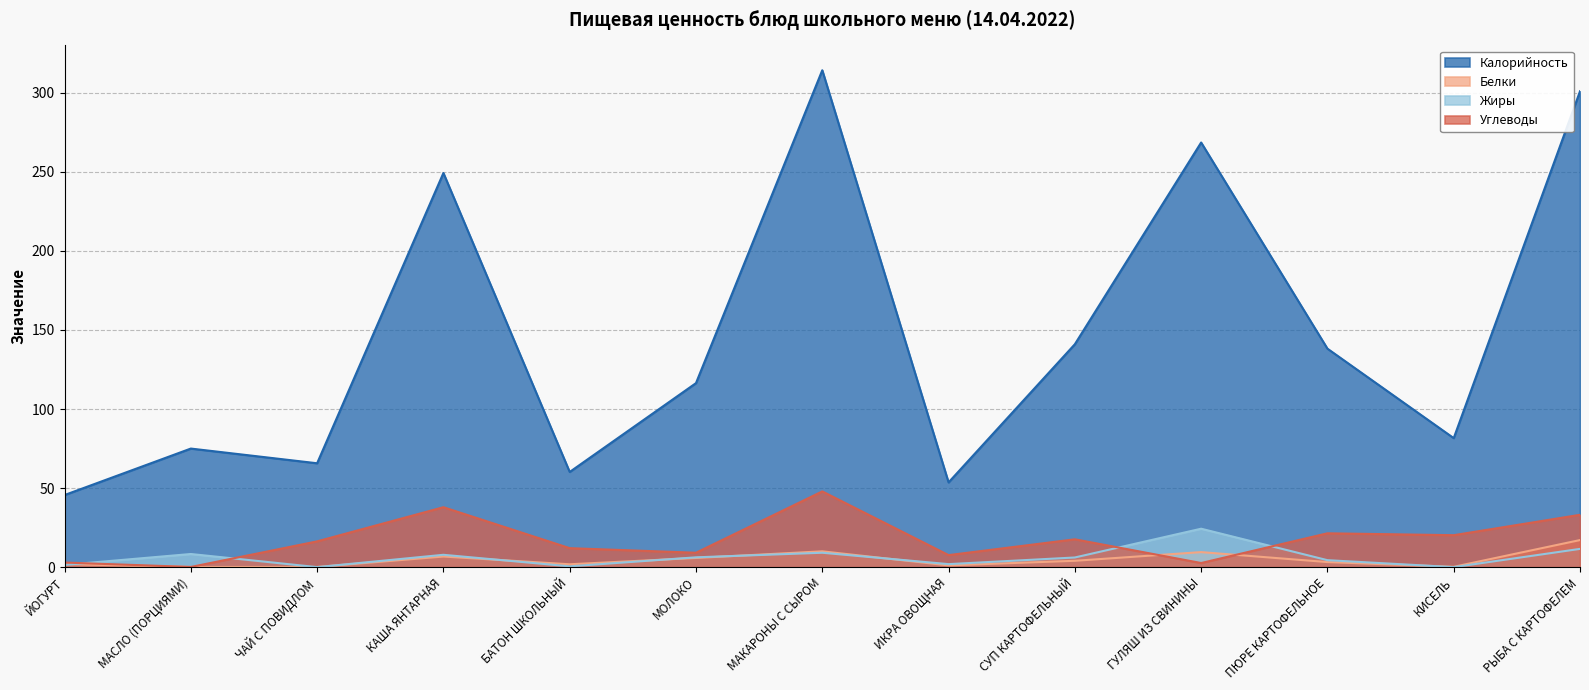

Reading left to right, extract all data points from this chart.

Калорийность: ЙОГУРТ=45.6	МАСЛО (ПОРЦИЯМИ)=75.0	ЧАЙ С ПОВИДЛОМ=65.7	КАША ЯНТАРНАЯ=249.3	БАТОН ШКОЛЬНЫЙ=60.2	МОЛОКО=116.4	МАКАРОНЫ С СЫРОМ=314.3	ИКРА ОВОЩНАЯ=53.6	СУП КАРТОФЕЛЬНЫЙ=141.0	ГУЛЯШ ИЗ СВИНИНЫ=268.6	ПЮРЕ КАРТОФЕЛЬНОЕ=138.2	КИСЕЛЬ=81.6	РЫБА С КАРТОФЕЛЕМ=301.0
Белки: ЙОГУРТ=1.9	МАСЛО (ПОРЦИЯМИ)=0.1	ЧАЙ С ПОВИДЛОМ=0.1	КАША ЯНТАРНАЯ=6.7	БАТОН ШКОЛЬНЫЙ=1.8	МОЛОКО=5.8	МАКАРОНЫ С СЫРОМ=10.0	ИКРА ОВОЩНАЯ=1.1	СУП КАРТОФЕЛЬНЫЙ=4.0	ГУЛЯШ ИЗ СВИНИНЫ=9.5	ПЮРЕ КАРТОФЕЛЬНОЕ=3.2	КИСЕЛЬ=0.2	РЫБА С КАРТОФЕЛЕМ=17.1
Жиры: ЙОГУРТ=1.4	МАСЛО (ПОРЦИЯМИ)=8.3	ЧАЙ С ПОВИДЛОМ=0.0	КАША ЯНТАРНАЯ=7.8	БАТОН ШКОЛЬНЫЙ=0.5	МОЛОКО=6.2	МАКАРОНЫ С СЫРОМ=9.1	ИКРА ОВОЩНАЯ=1.9	СУП КАРТОФЕЛЬНЫЙ=6.1	ГУЛЯШ ИЗ СВИНИНЫ=24.3	ПЮРЕ КАРТОФЕЛЬНОЕ=4.4	КИСЕЛЬ=0.0	РЫБА С КАРТОФЕЛЕМ=11.5
Углеводы: ЙОГУРТ=2.9	МАСЛО (ПОРЦИЯМИ)=0.1	ЧАЙ С ПОВИДЛОМ=16.3	КАША ЯНТАРНАЯ=37.9	БАТОН ШКОЛЬНЫЙ=12.0	МОЛОКО=9.1	МАКАРОНЫ С СЫРОМ=47.9	ИКРА ОВОЩНАЯ=7.6	СУП КАРТОФЕЛЬНЫЙ=17.6	ГУЛЯШ ИЗ СВИНИНЫ=2.6	ПЮРЕ КАРТОФЕЛЬНОЕ=21.4	КИСЕЛЬ=20.2	РЫБА С КАРТОФЕЛЕМ=33.1